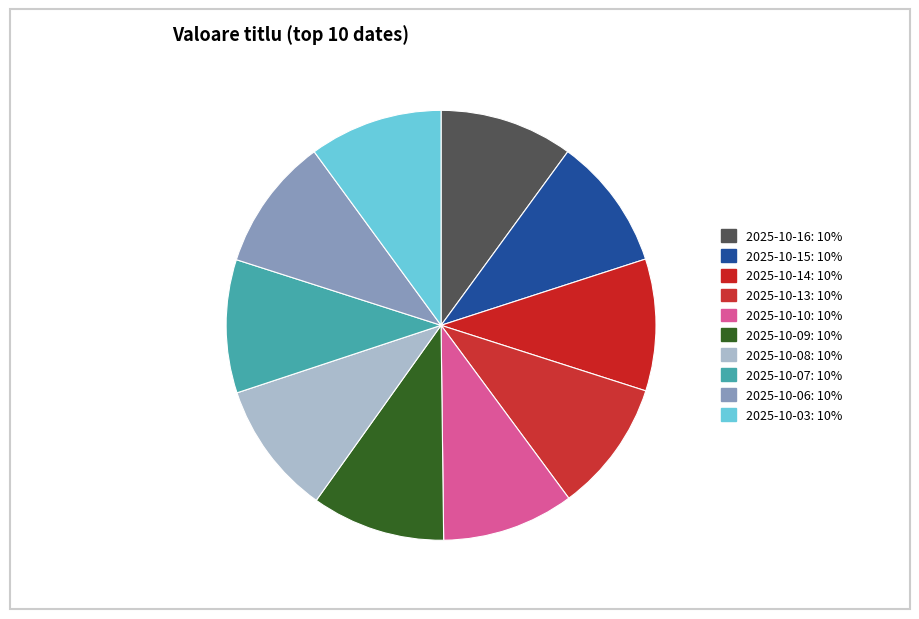

What percentage is the 2025-10-08 slice, to the nearest percent?

10%